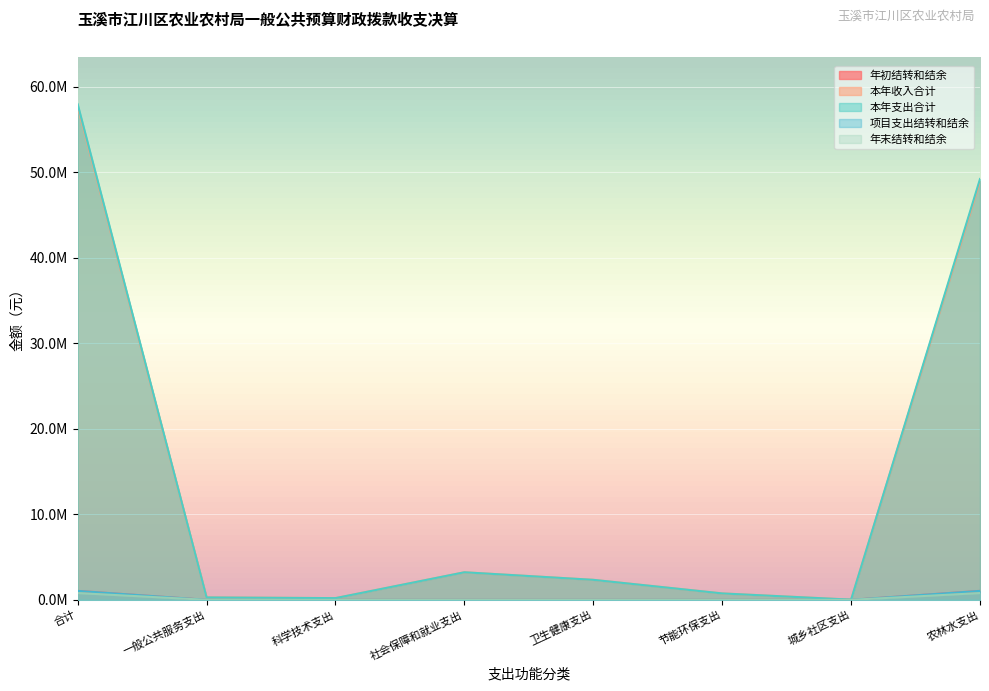

Which series has the largest total across all categories?

本年支出合计